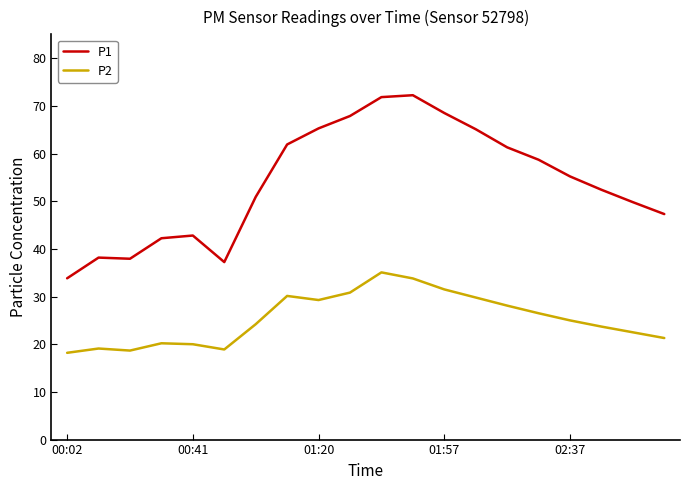

How many lines are shown in the chart?

2